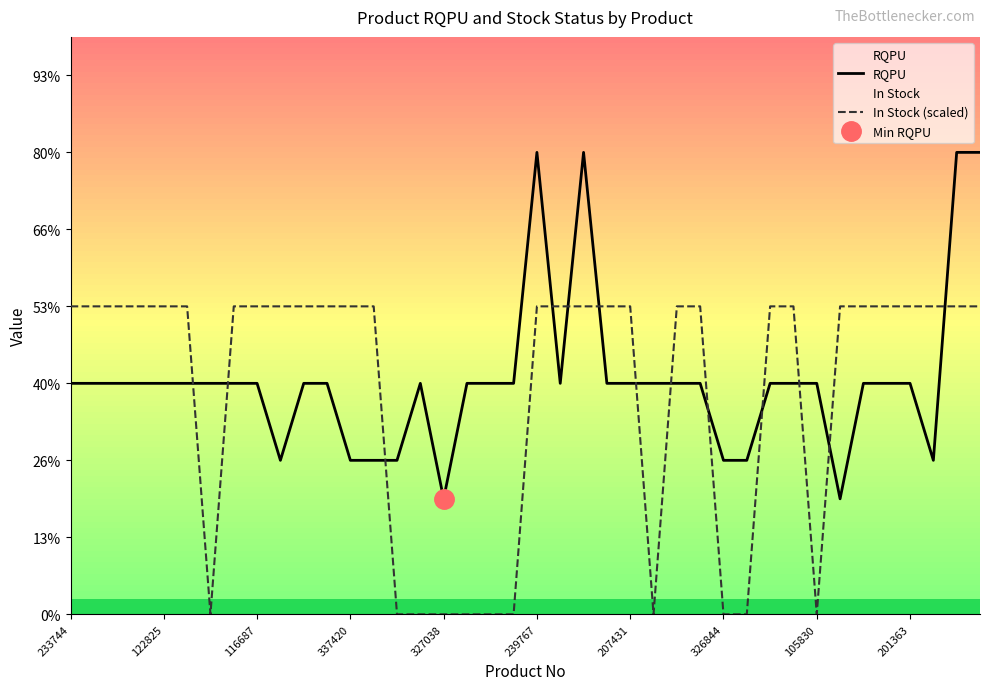

How many RQPU values are between 6 and 7?

27